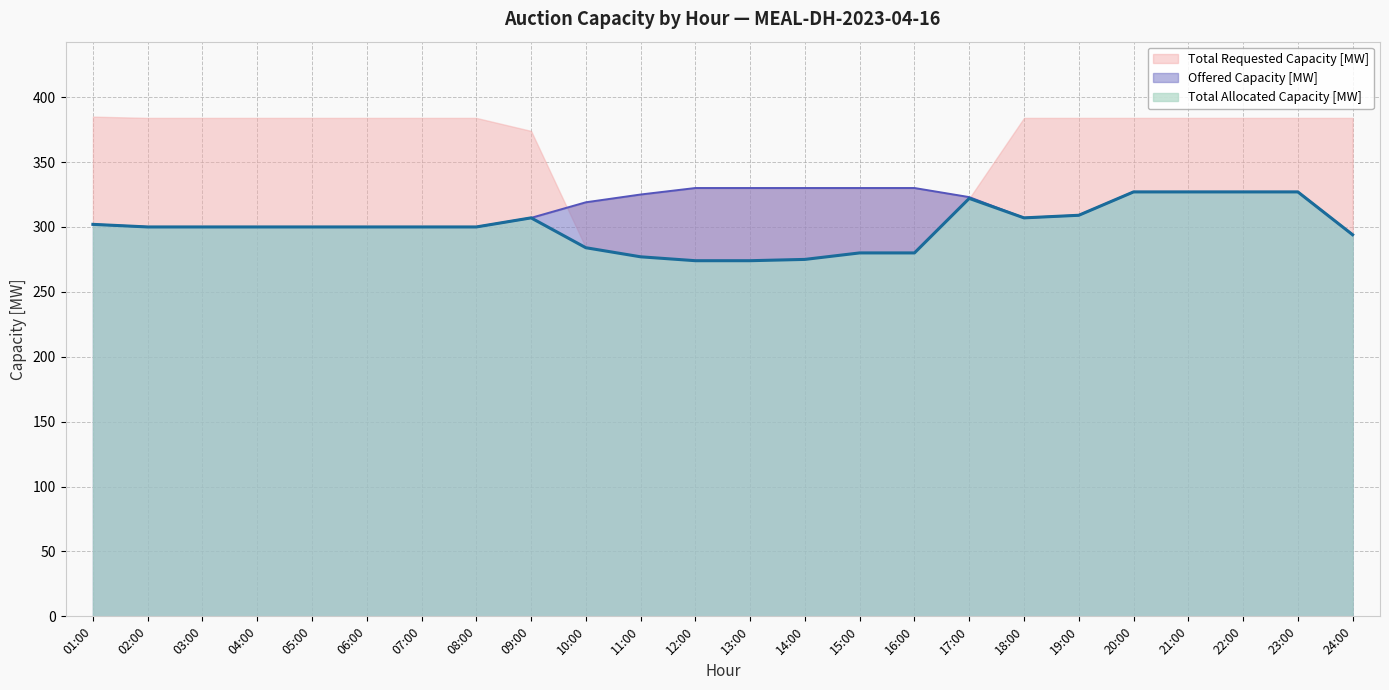

What is the difference between the maximum and minimum values in the Total Allocated Capacity [MW] series?

53